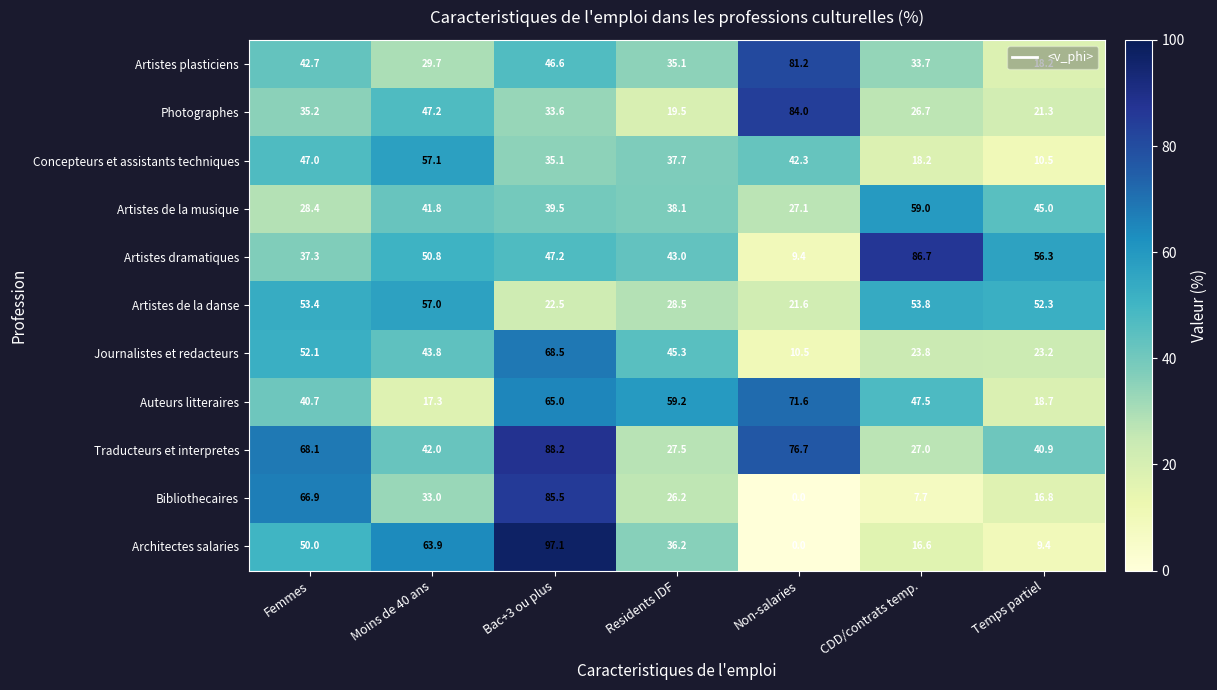

Which series has the widest spread of values?

Architectes salaries